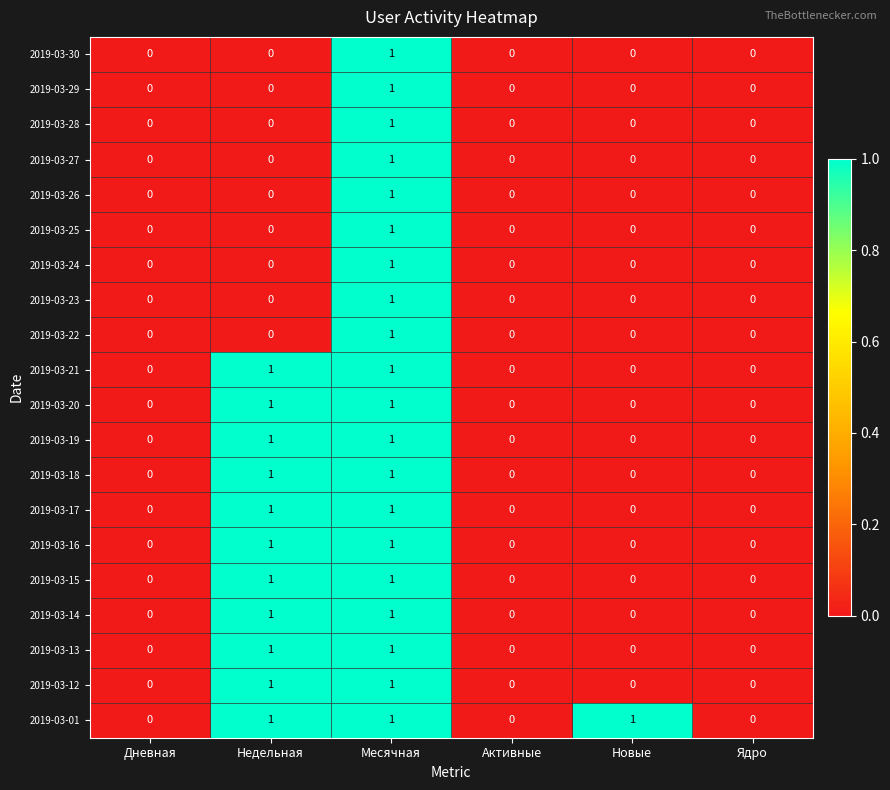

At which category is the sum across all series the highest?

Месячная